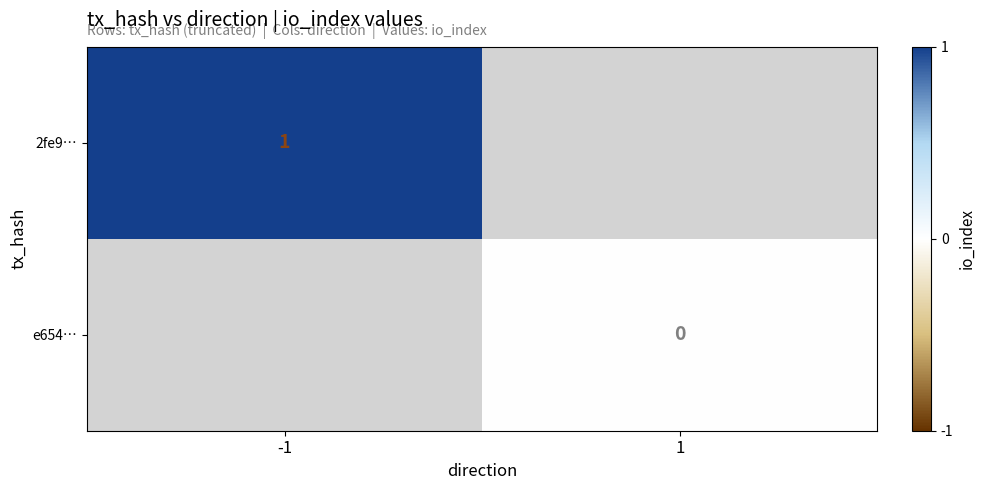

The value of 2fe9… at -1 is 1. True or false?

True